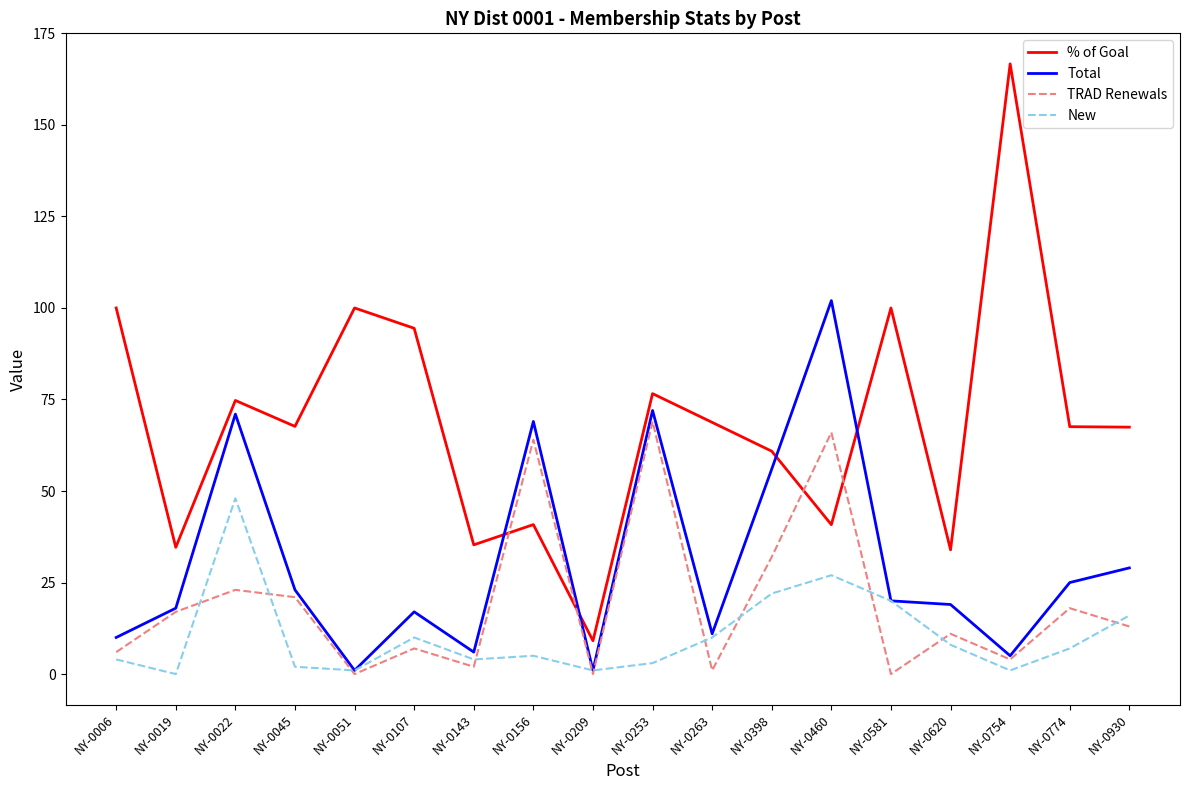

Which series changed the most between NY-0045 and NY-0398?

Total